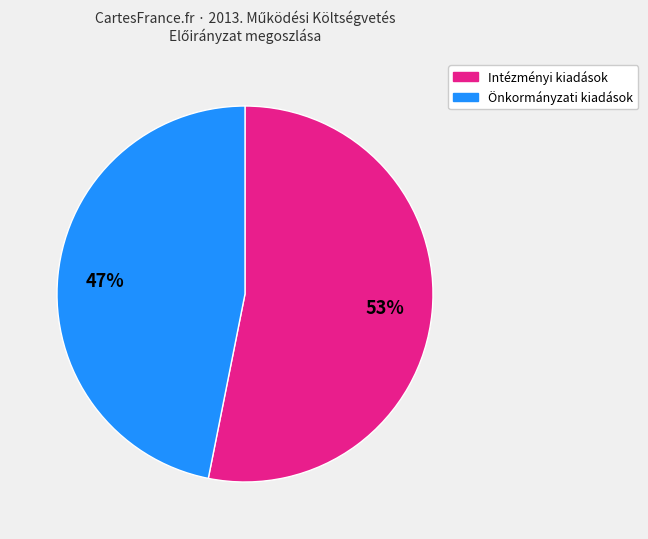

To the nearest percent, what is the average slice percentage?

50%